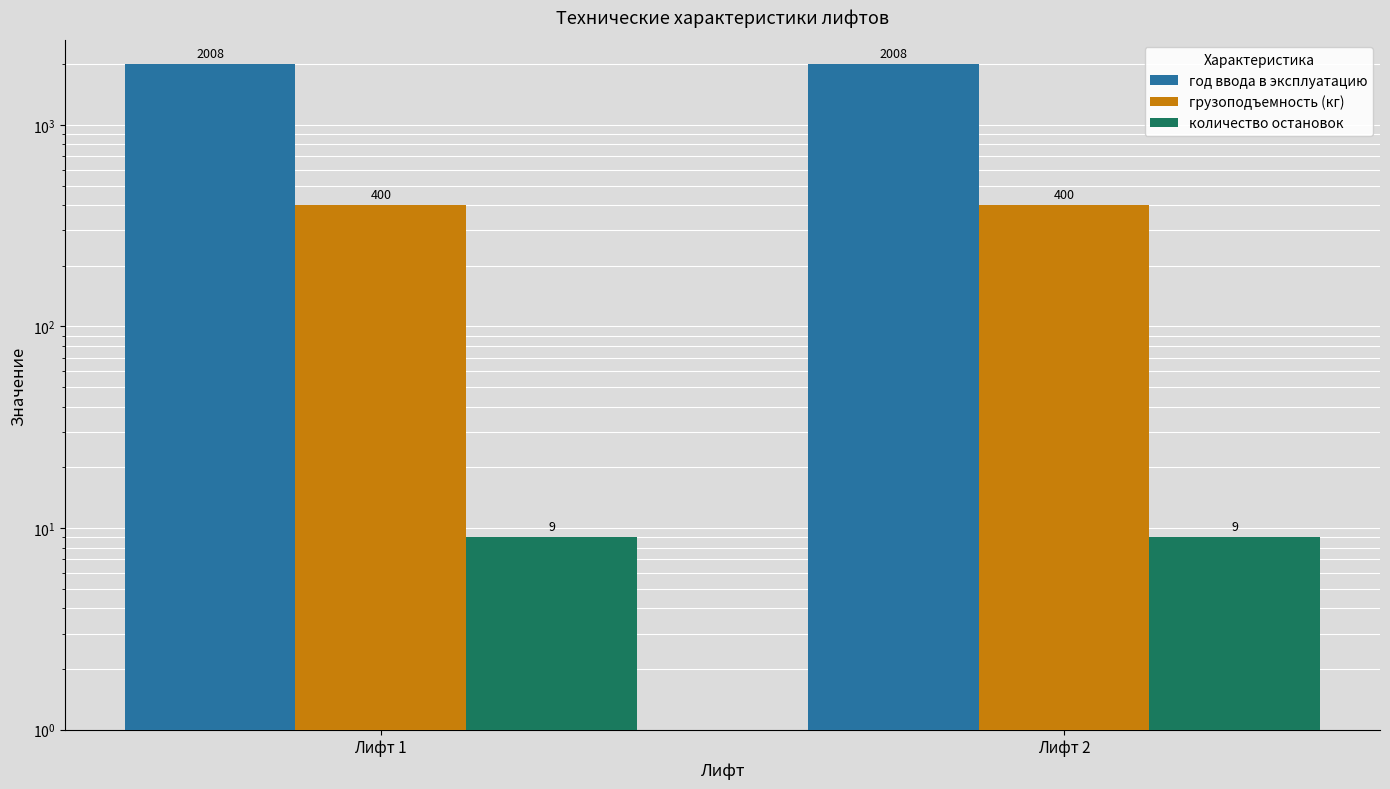

What is the value of the год ввода в эксплуатацию bar at the 1st from the left?

2008